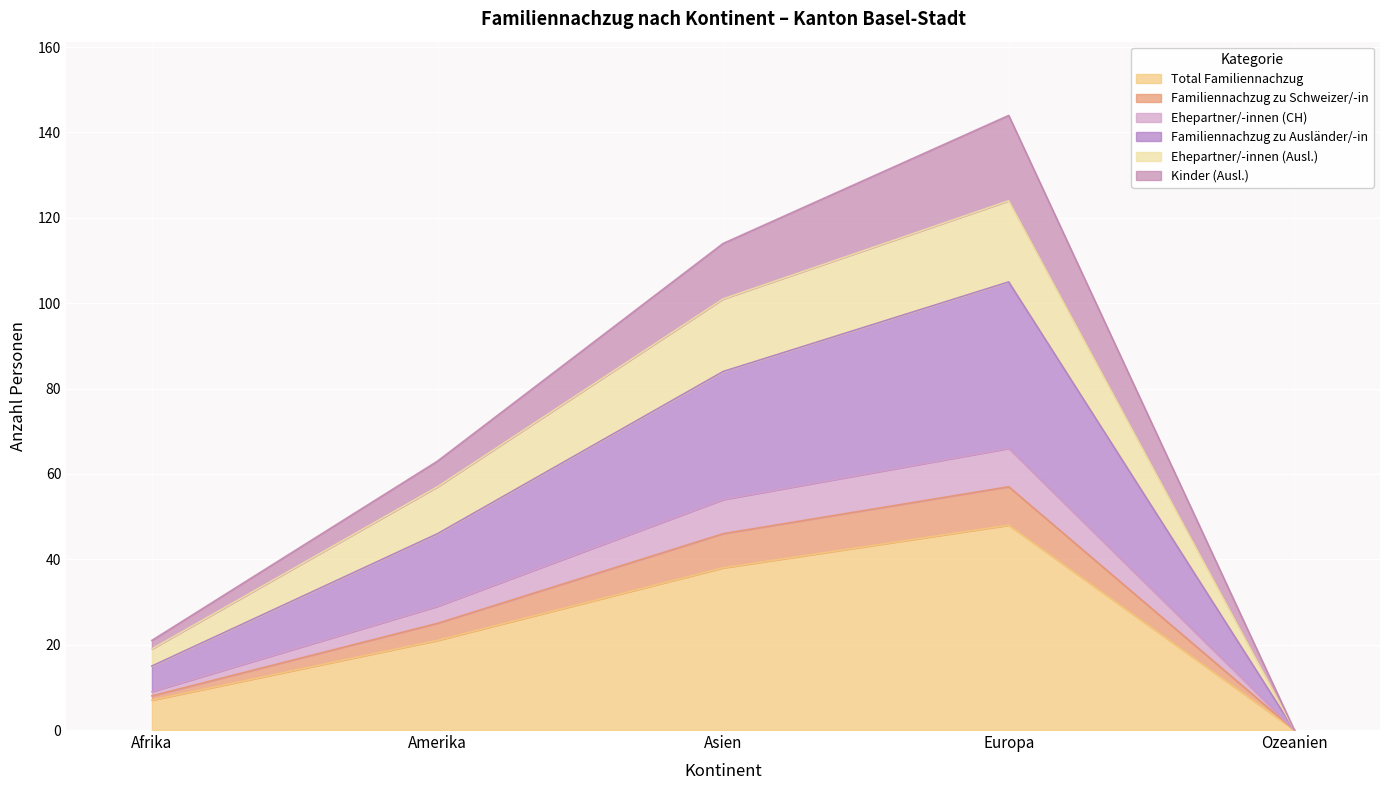

Which category has the highest value across all series?

Europa